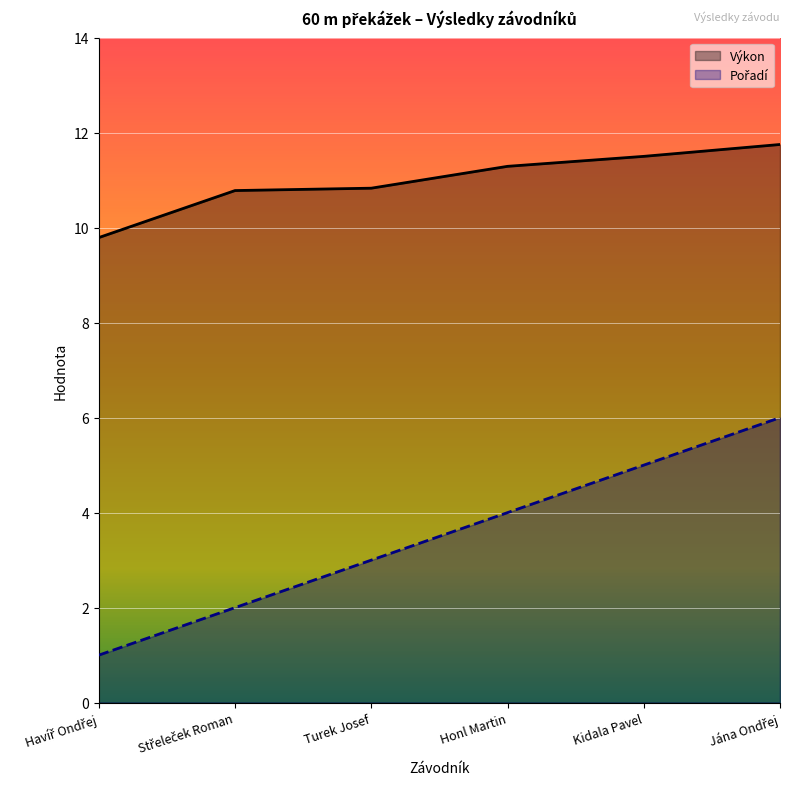

What is the label of the 5th point from the left?

Kidala Pavel